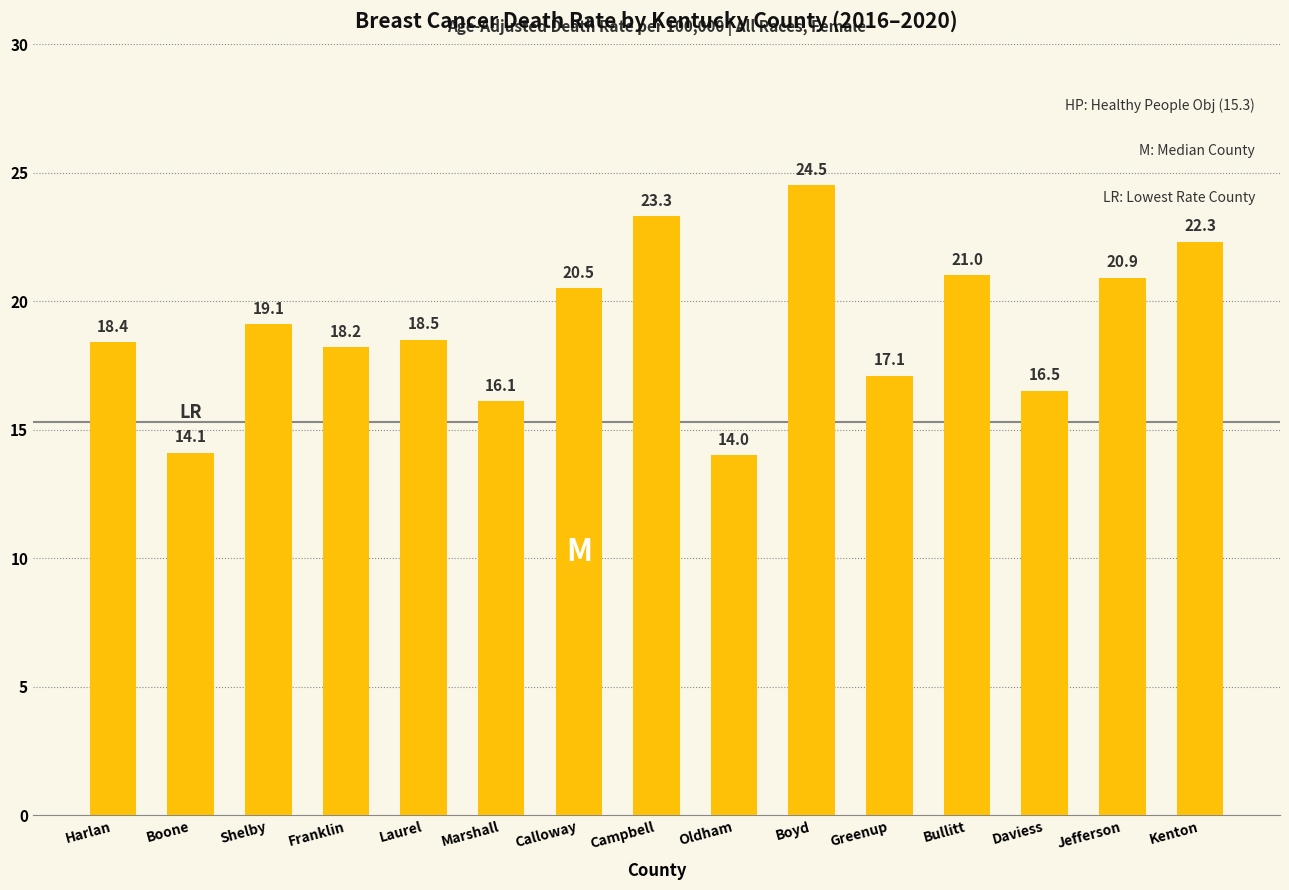

What position from the right is Calloway?

9